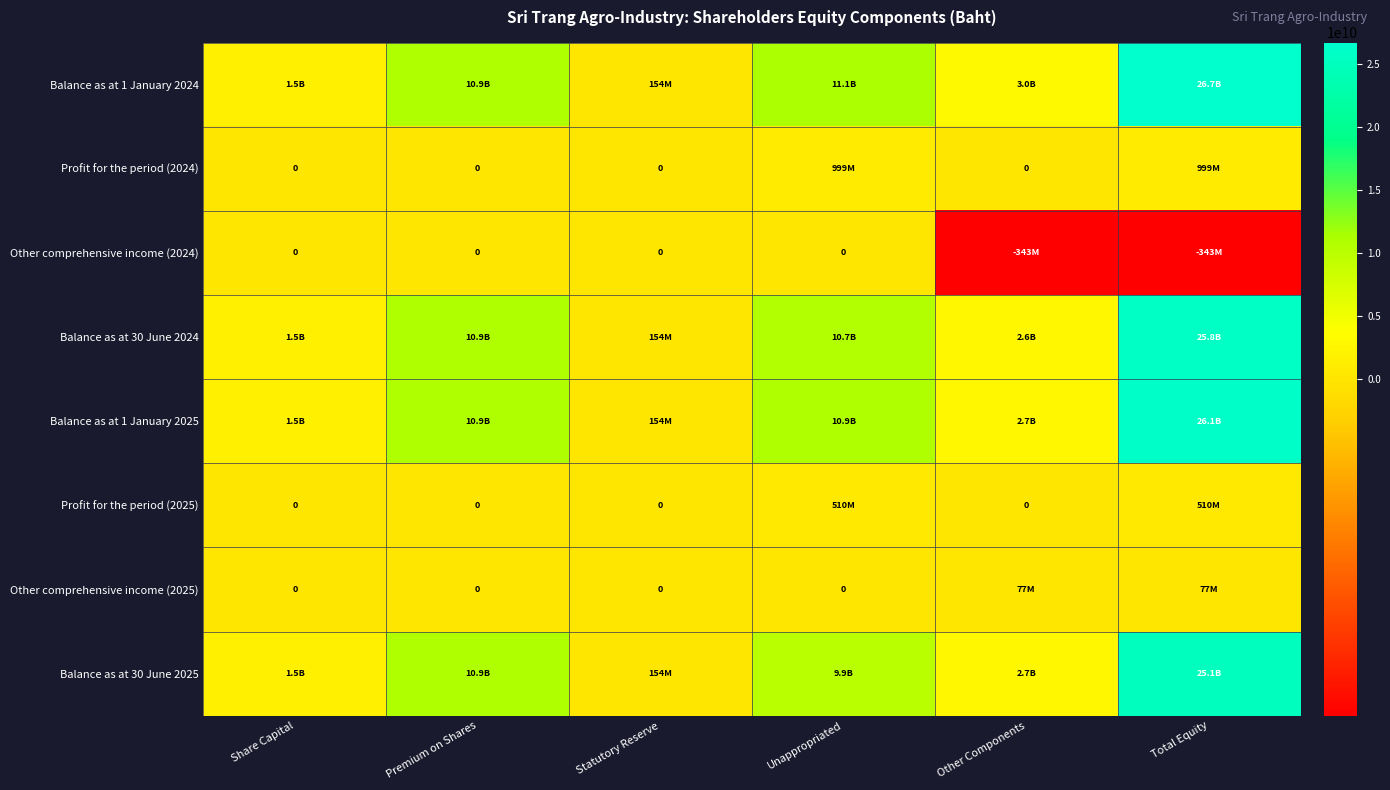

The value of Profit for the period (2024) at Other Components is 0.0. True or false?

True